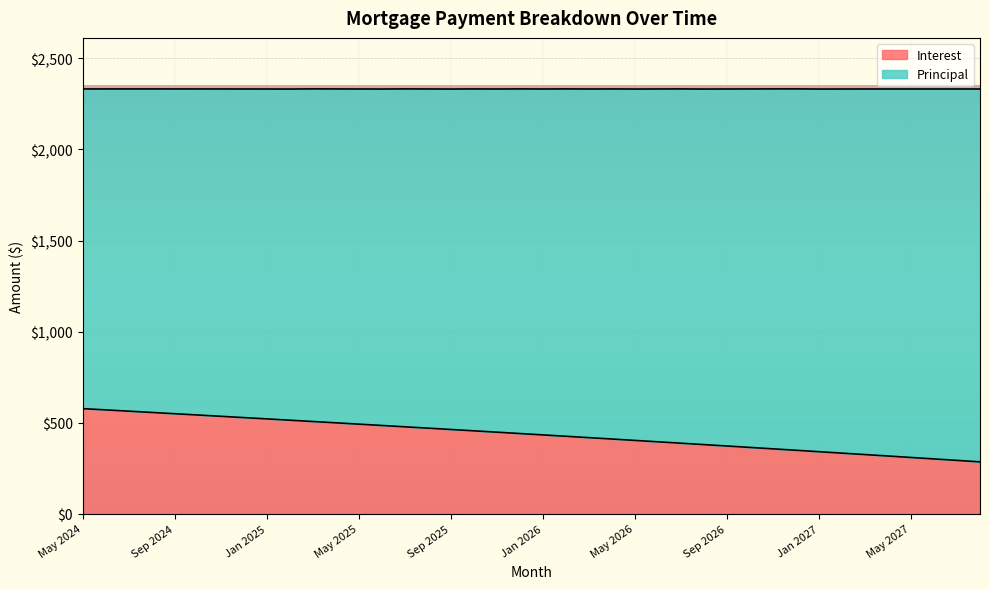

What is the label of the 10th point from the right?

Nov 2026